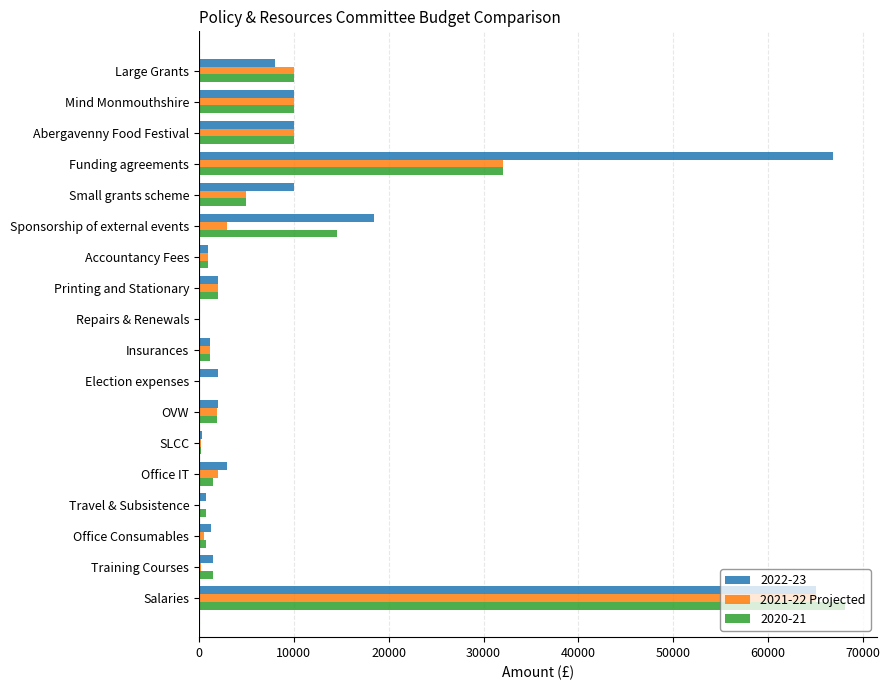

What is the total value across all series at Printing and Stationary?

6000